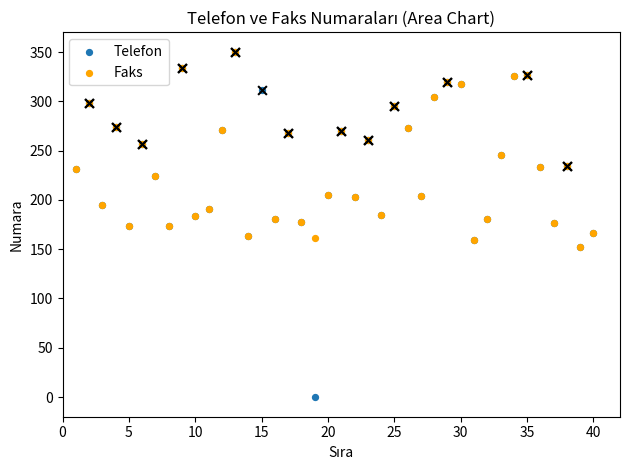

Which series has the largest Y range (max minus min)?

Telefon